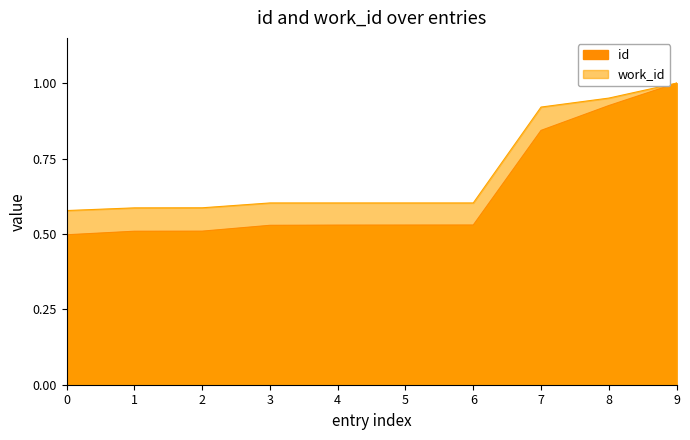

The work_id series shows 1.6 at 9. True or false?

False